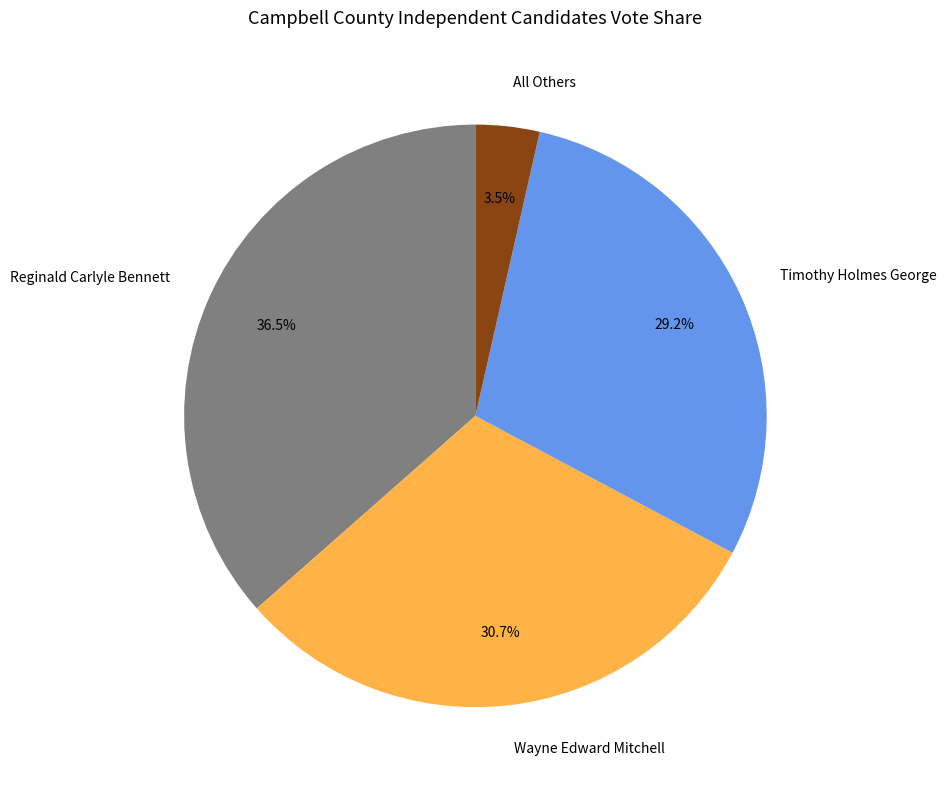

To the nearest percent, what is the average slice percentage?

25%